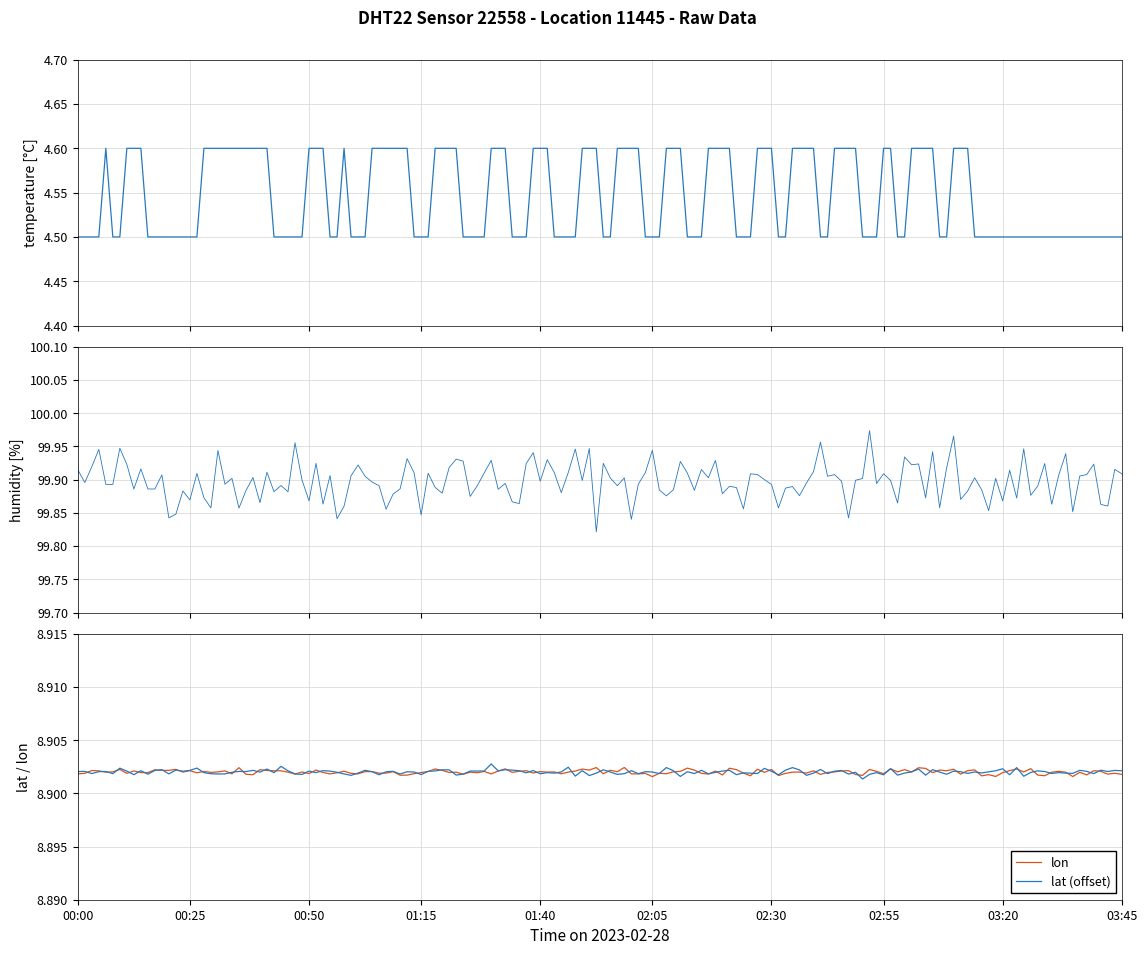

True or false: temperature and lon intersect in this chart.

False